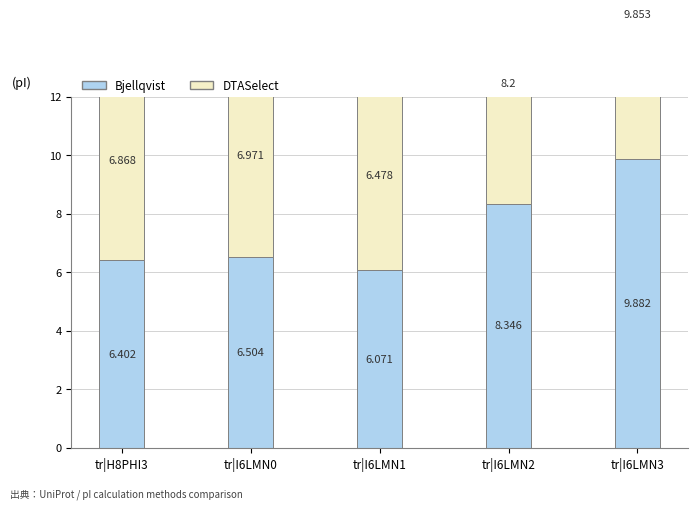

What is the label of the 2nd bar from the right?

tr|I6LMN2